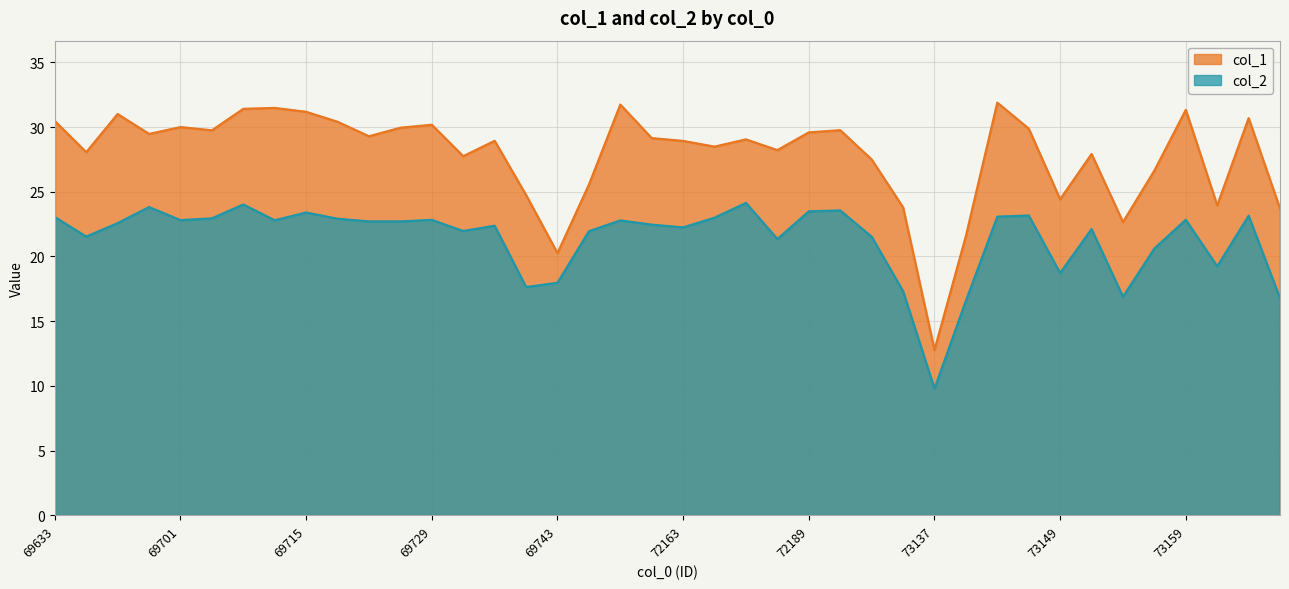

Reading right to left, what are all the values shown in this chart?

col_1: 73171=23.7	73169=30.7	73167=23.9	73159=31.3	73155=26.6	73153=22.7	73151=27.9	73149=24.4	73147=29.9	73145=31.9	73141=21.6	73137=12.8	73123=23.8	72195=27.5	72191=29.8	72189=29.6	72183=28.2	72181=29.1	72167=28.5	72163=28.9	72159=29.1	71015=31.7	69749=25.6	69743=20.3	69737=24.8	69735=28.9	69731=27.8	69729=30.2	69723=29.9	69721=29.3	69717=30.4	69715=31.2	69713=31.5	69711=31.4	69709=29.8	69701=30.0	69699=29.5	69679=31.0	69647=28.1	69633=30.5
col_2: 73171=16.8	73169=23.1	73167=19.2	73159=22.8	73155=20.6	73153=16.9	73151=22.1	73149=18.7	73147=23.2	73145=23.1	73141=16.6	73137=9.8	73123=17.3	72195=21.5	72191=23.6	72189=23.5	72183=21.4	72181=24.1	72167=23.0	72163=22.2	72159=22.5	71015=22.8	69749=21.9	69743=18.0	69737=17.6	69735=22.4	69731=22.0	69729=22.8	69723=22.7	69721=22.7	69717=22.9	69715=23.4	69713=22.8	69711=24.0	69709=22.9	69701=22.8	69699=23.8	69679=22.6	69647=21.5	69633=23.1